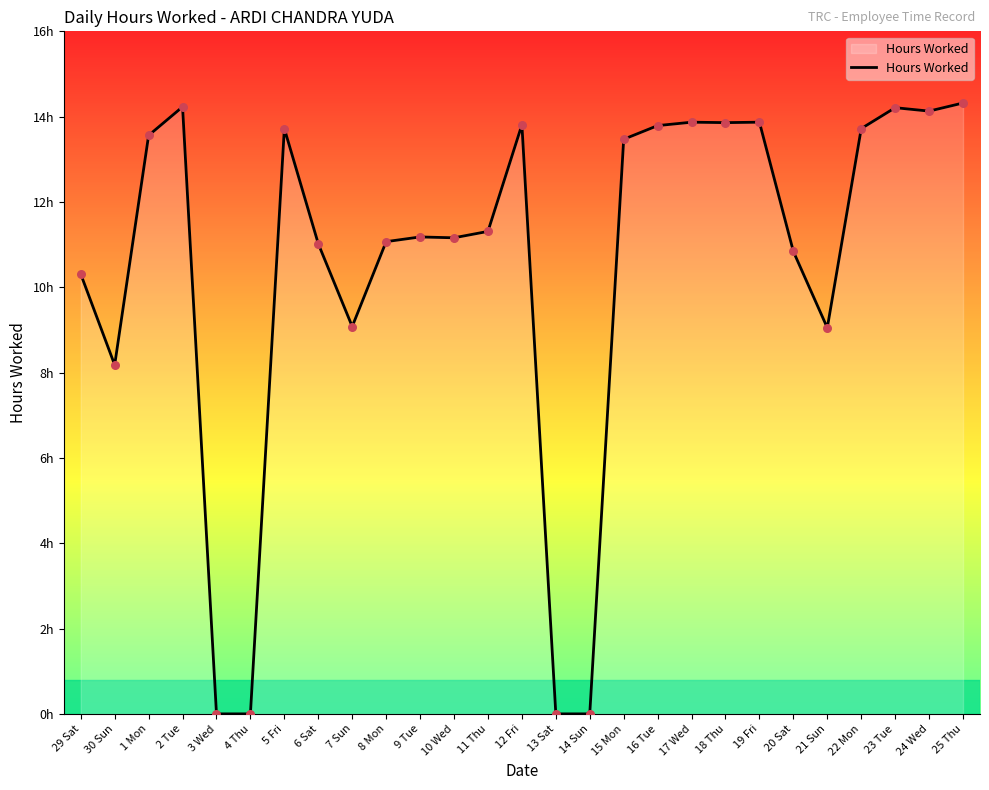

Between 15 Mon and 22 Mon, which is larger?

22 Mon